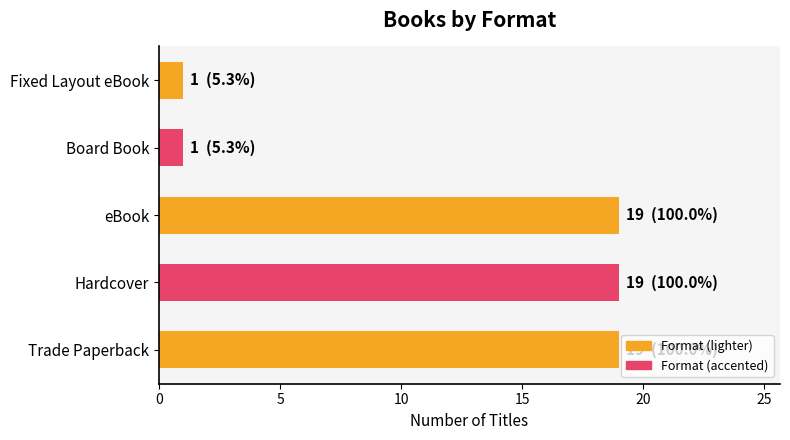

Reading bottom to top, transcribe all the data shown in this chart.

Trade Paperback=19	Hardcover=19	eBook=19	Board Book=1	Fixed Layout eBook=1